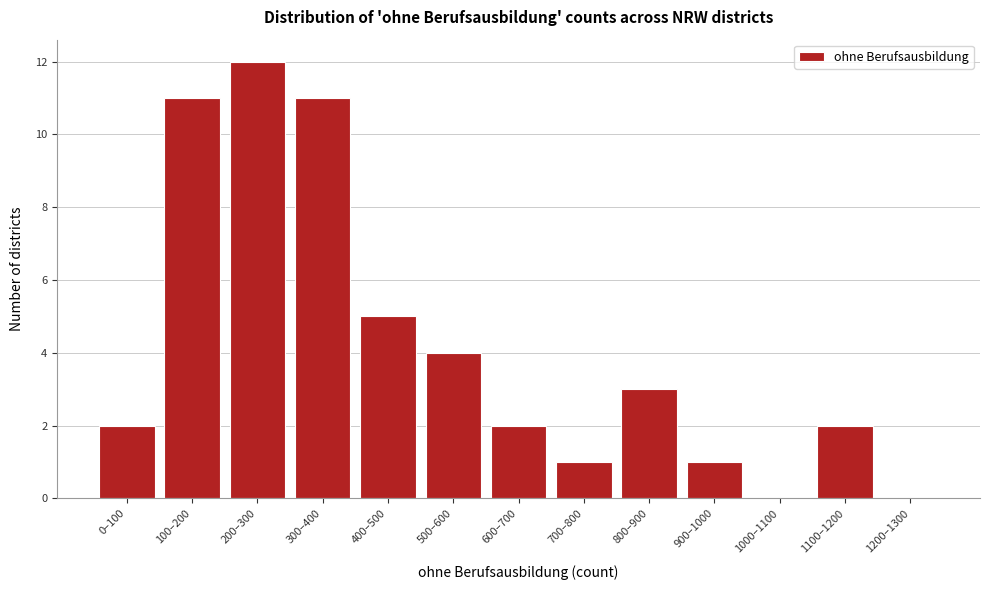

Reading right to left, transcribe all the data shown in this chart.

1200–1300=0	1100–1200=2	1000–1100=0	900–1000=1	800–900=3	700–800=1	600–700=2	500–600=4	400–500=5	300–400=11	200–300=12	100–200=11	0–100=2